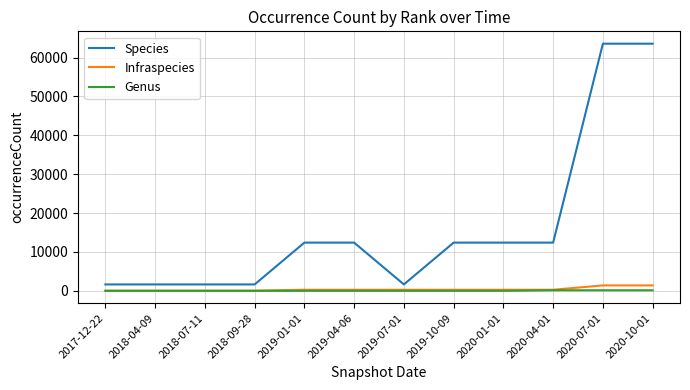

The value of Infraspecies at 2020-07-01 is 1406. True or false?

True